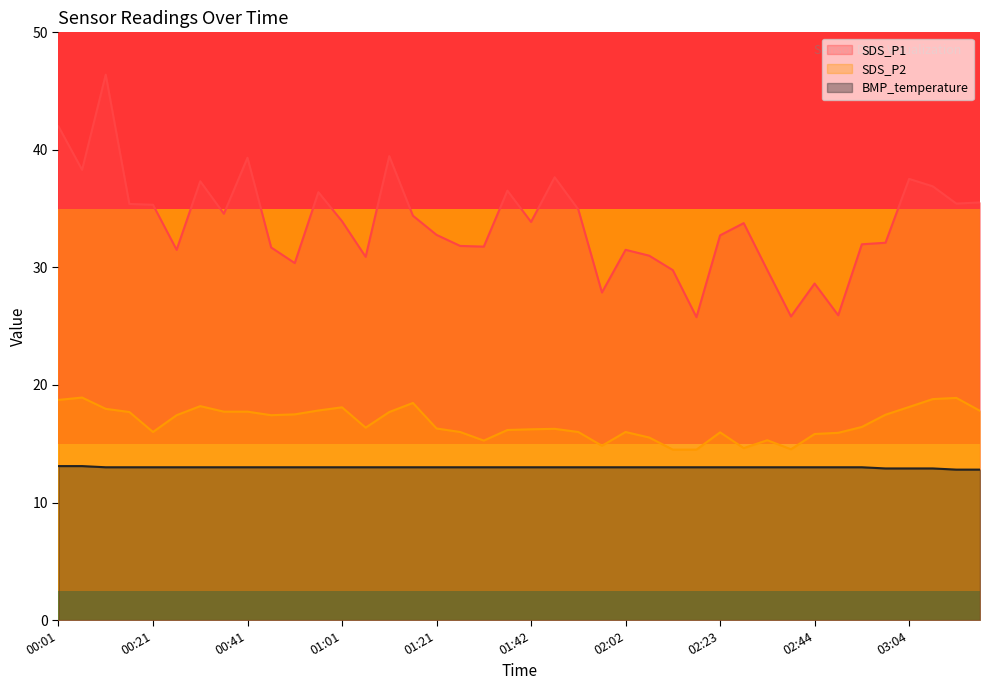

Read the BMP_temperature value at 02:13.

13.0